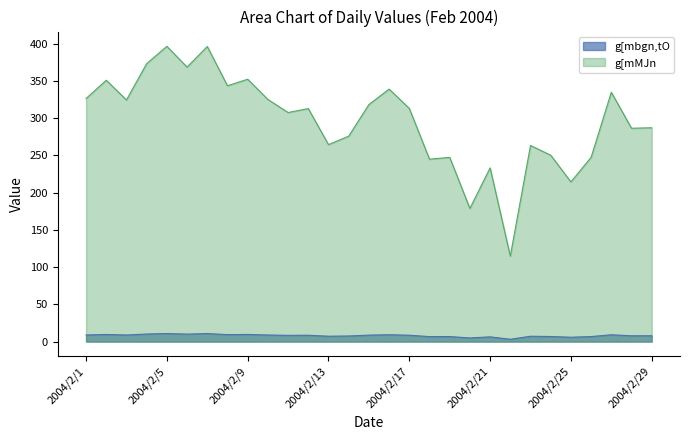

Is the value of g[mMJn at 2004/2/11 greater than the value of g[mbgn,tO at 2004/2/11?

Yes